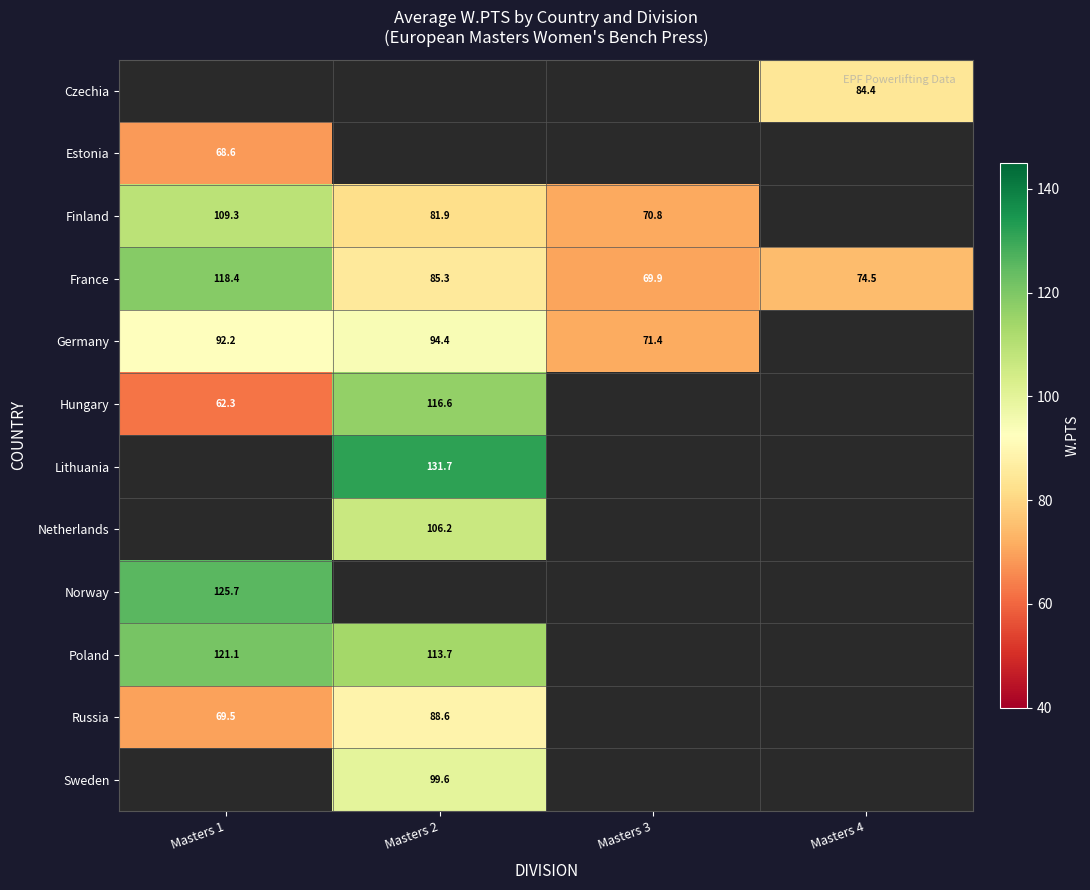

The Finland series shows 24.4 at Masters 1. True or false?

False